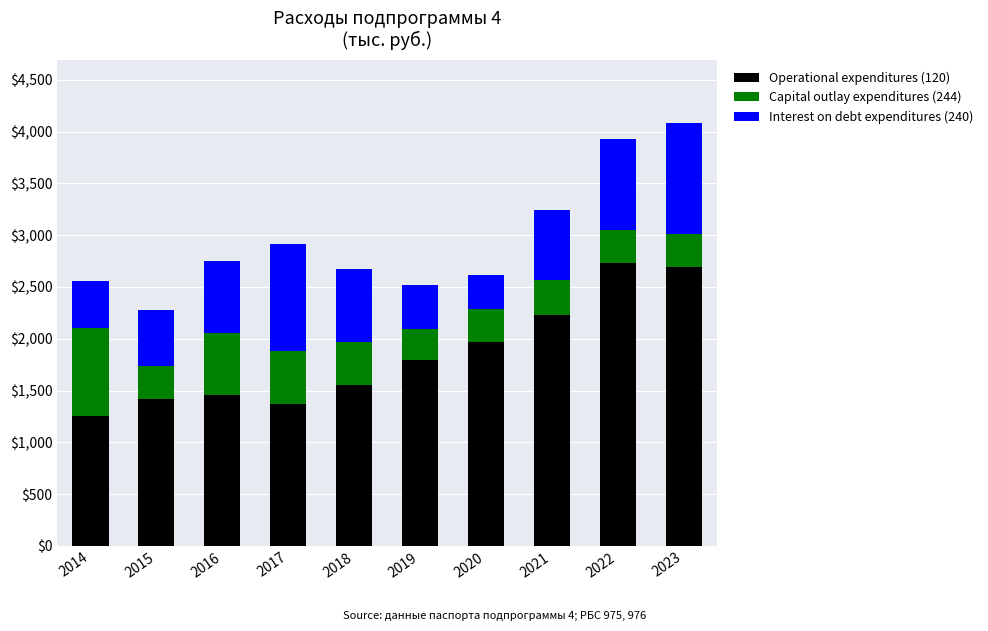

What is the total value across all series at 2017?

2915.4